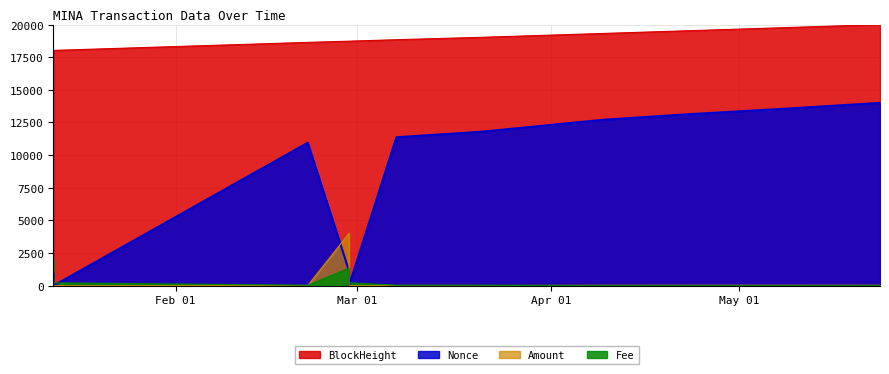

What is the sum of all Nonce values?

89561.7